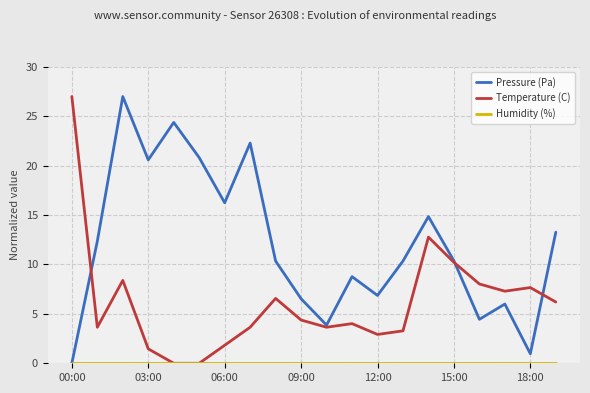

What is the maximum value for Temperature (C)?

27.0